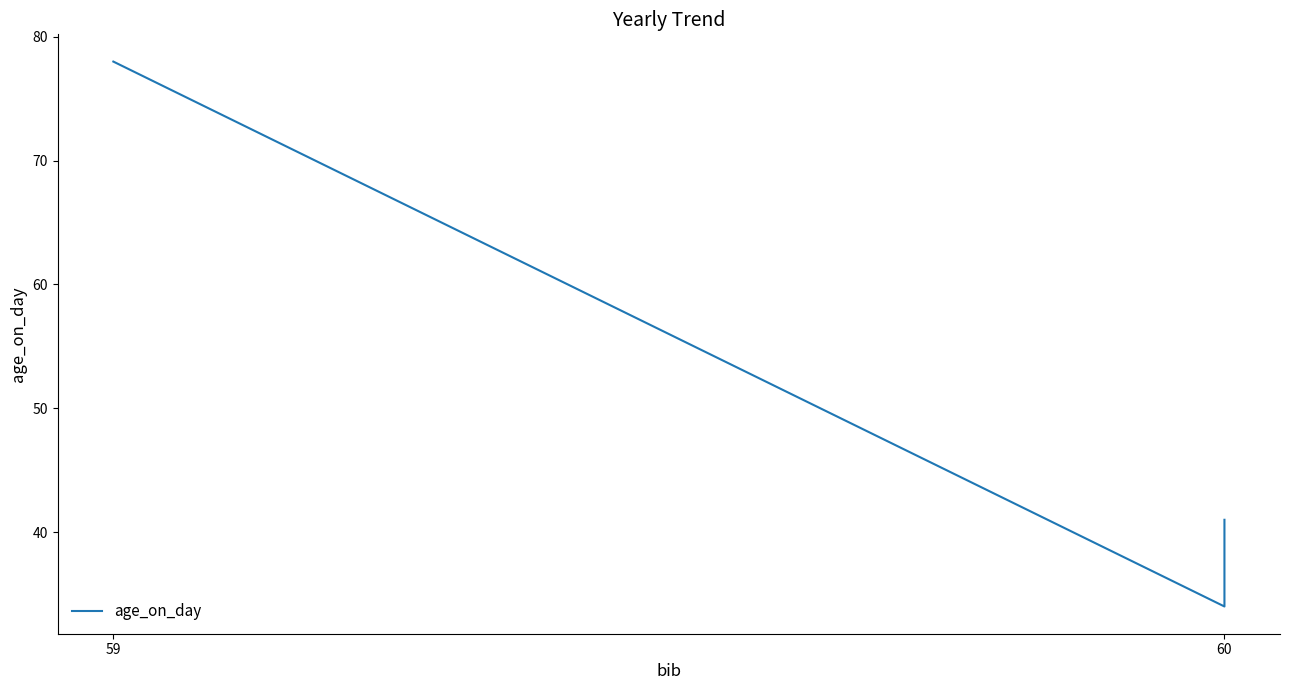

How many data points are less than 78?

2